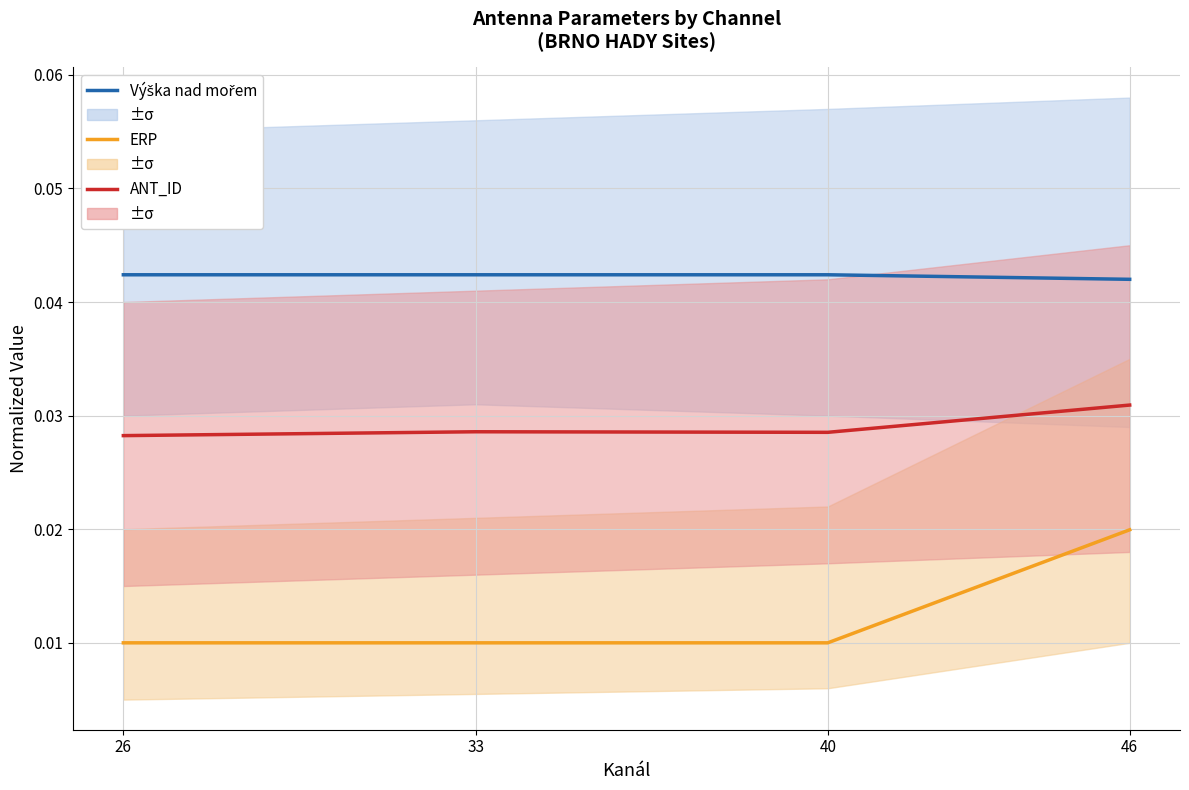

Count the number of data series in this chart.

3